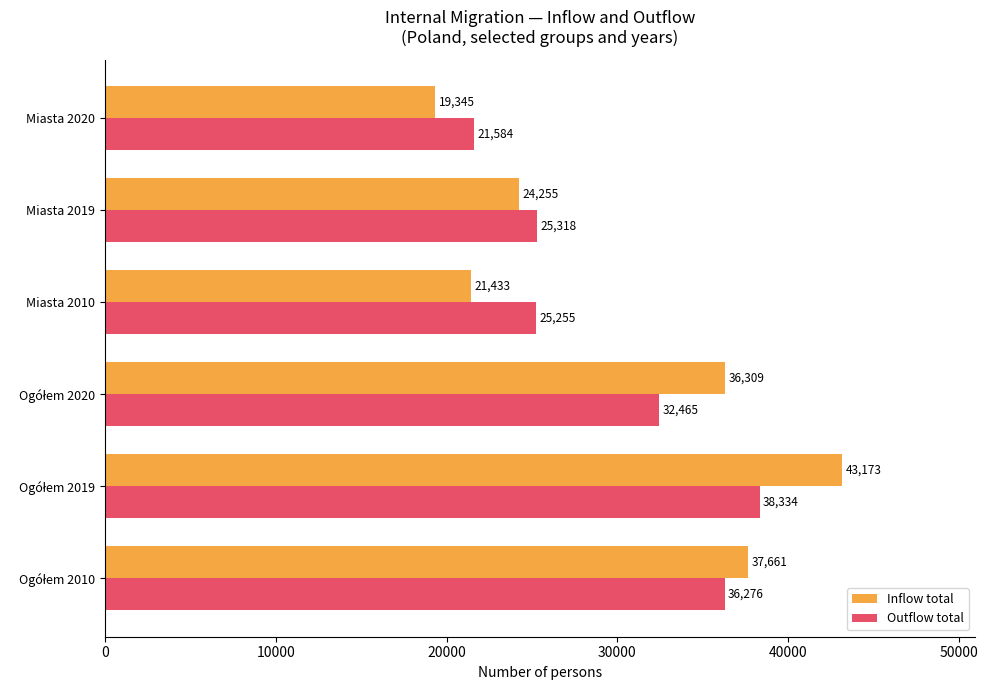

What is the minimum value shown in the chart?

19345